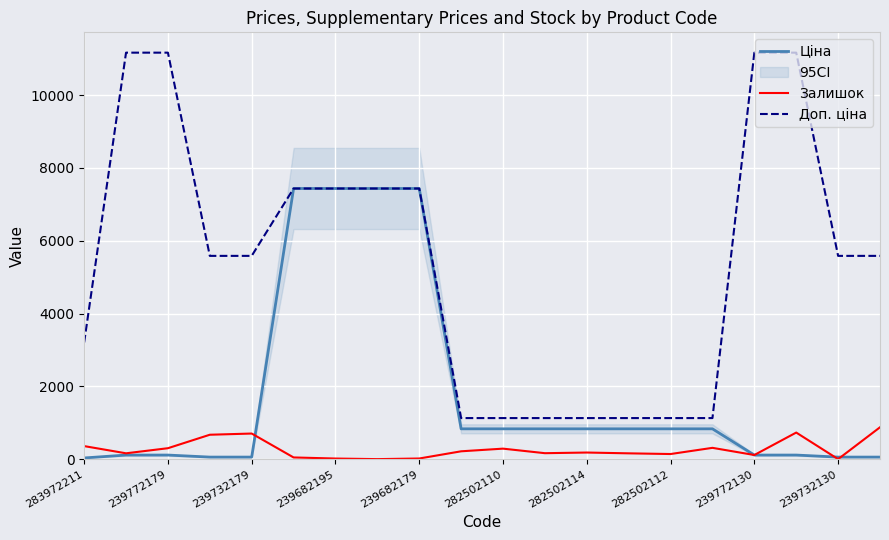

Is it true that Доп. ціна equals 5585.0 at 239732130?

True